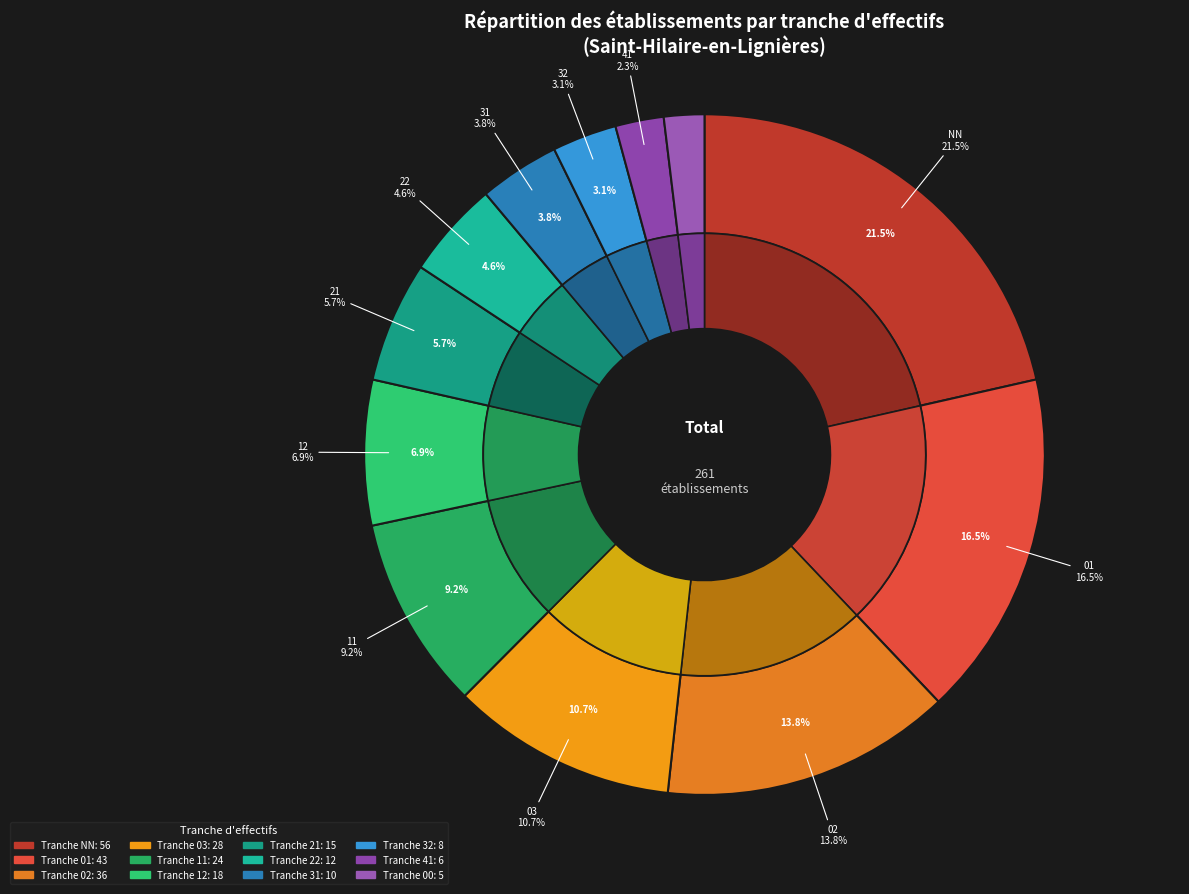

Is there a majority slice in this chart?

No